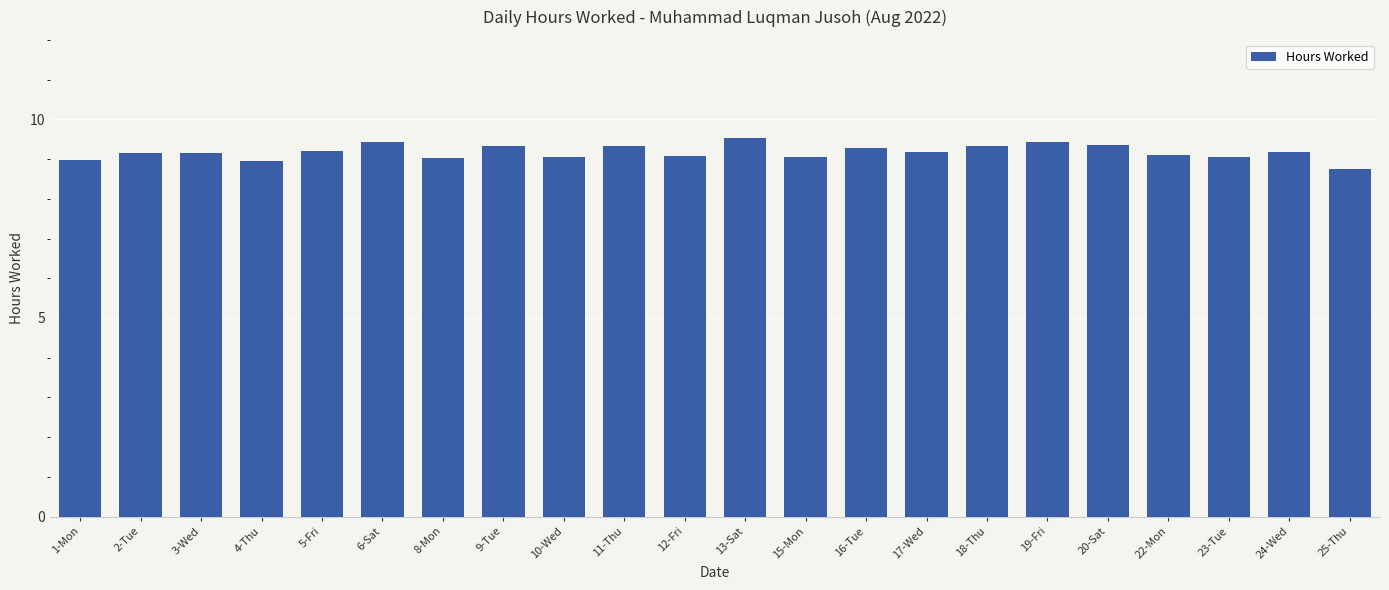

Does the chart contain any negative values?

No